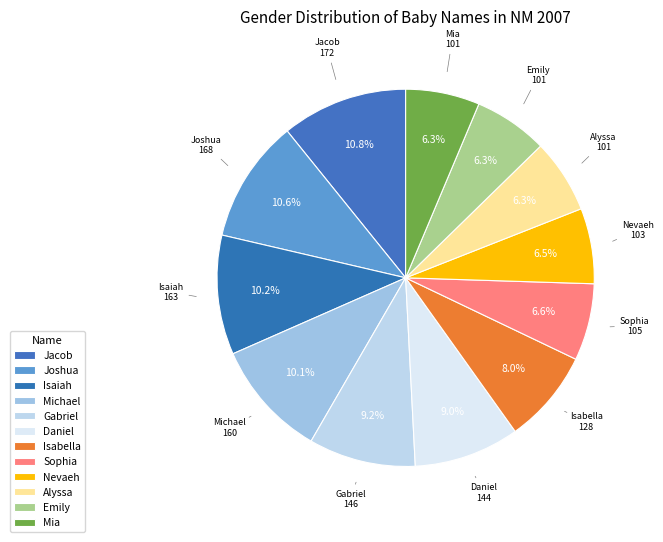

How many segments does this pie chart have?

12